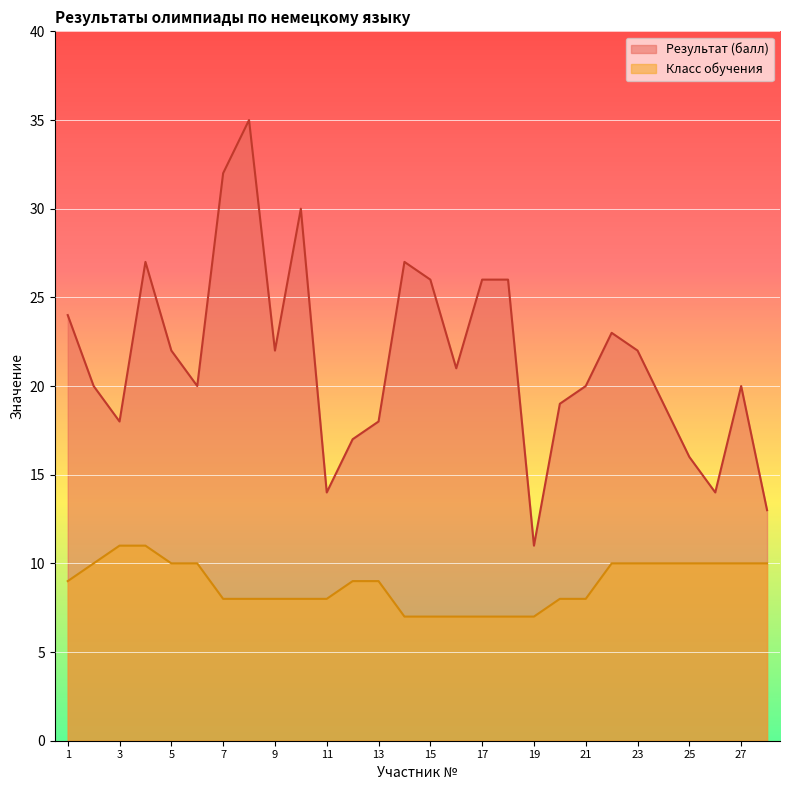

What are all the series names shown in the legend?

Результат (балл), Класс обучения